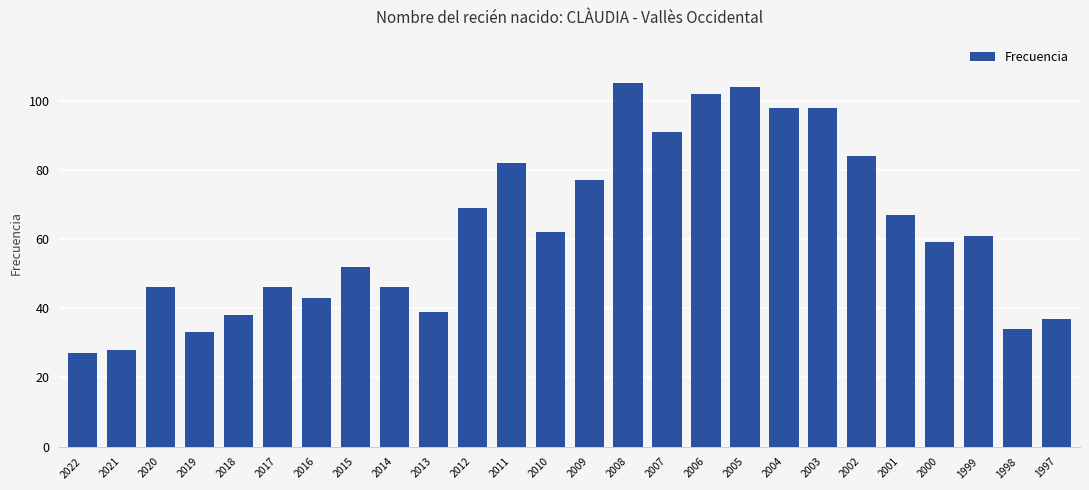

What is the value of the 22nd bar from the left?

67